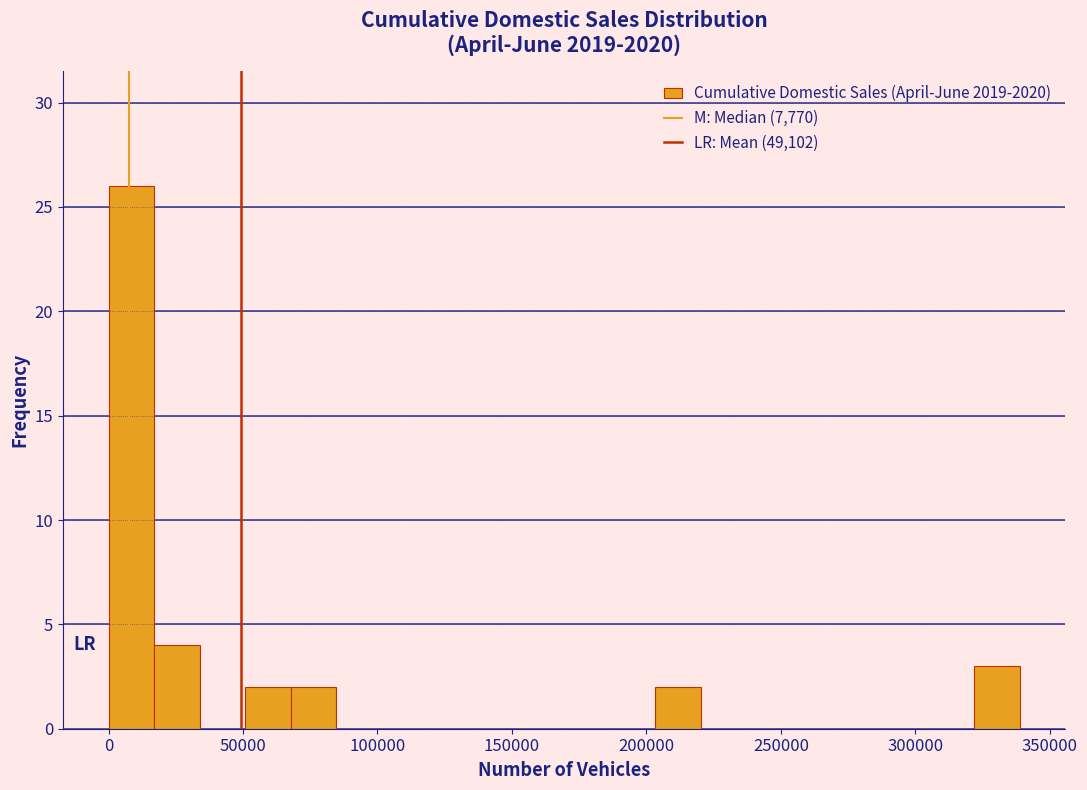

Around what value on the x-axis is the tallest bar? Give the approximate position of its centre, as read against the axis.

10000